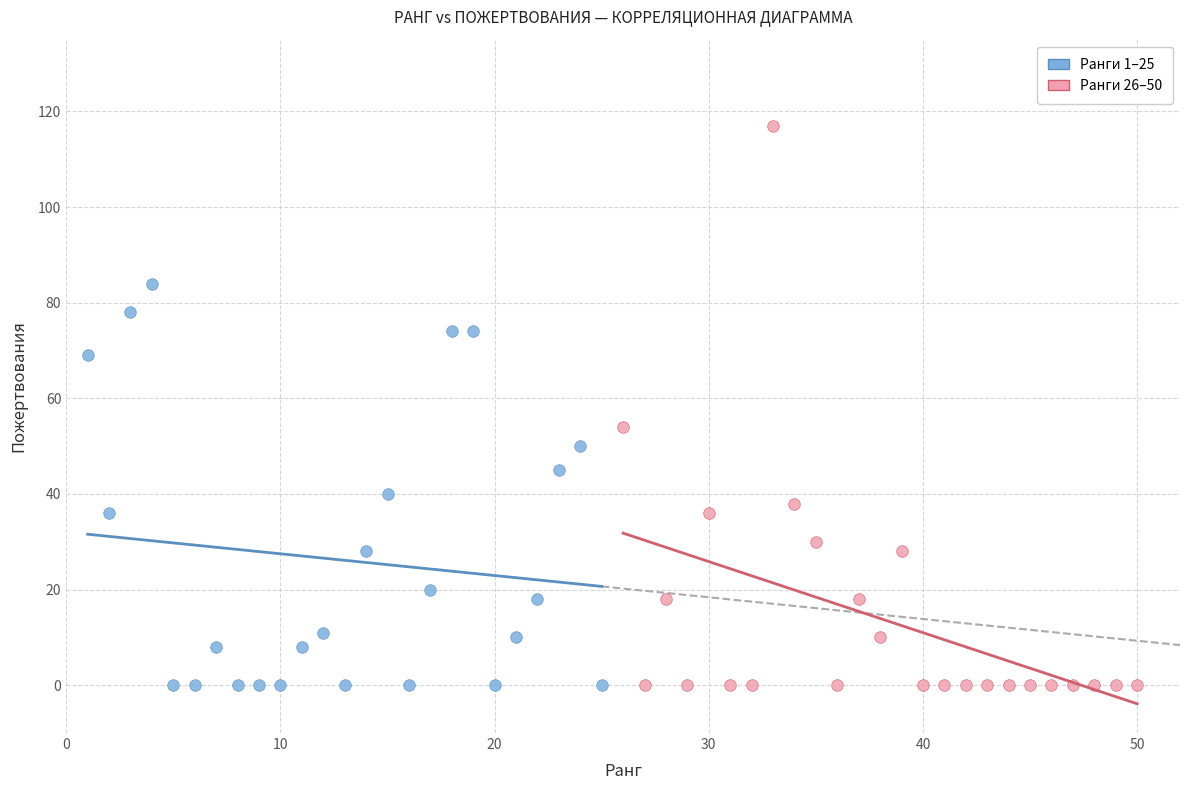

What are all the series names shown in the legend?

Ранги 1–25, Ранги 26–50